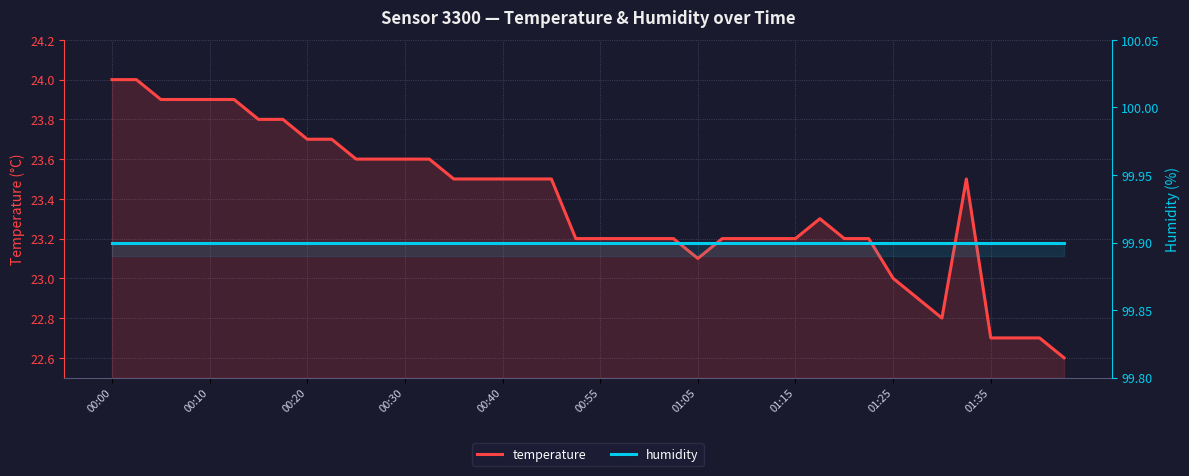

Count the number of data series in this chart.

2